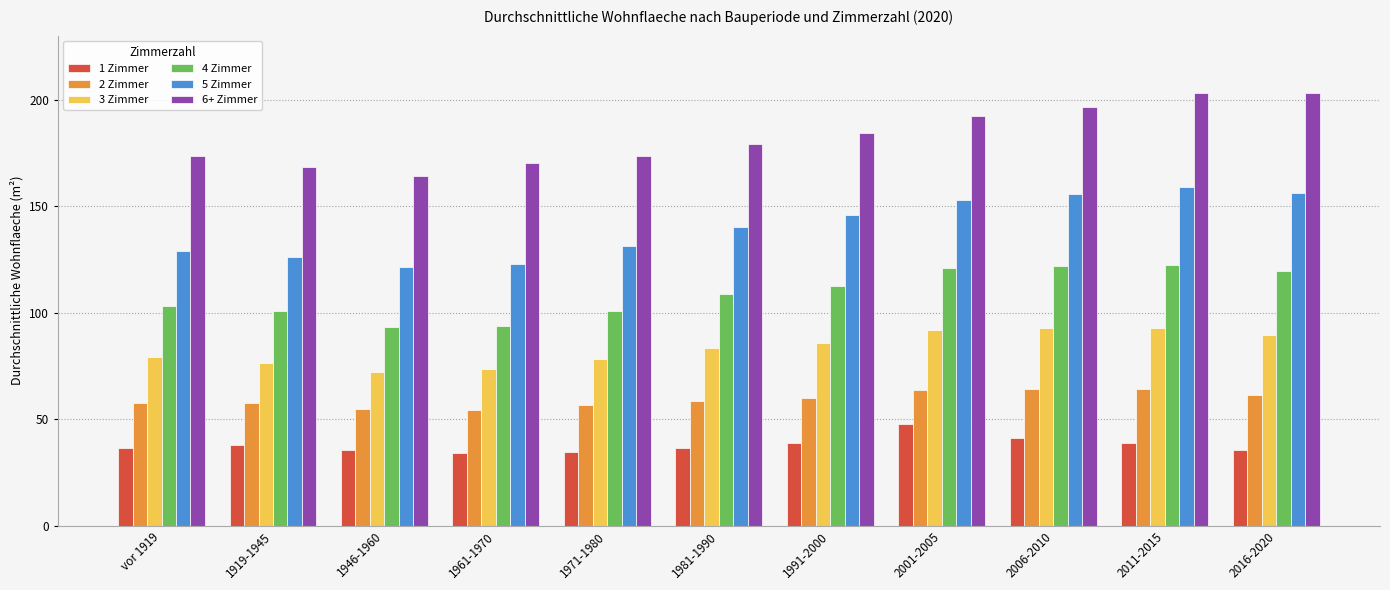

How many data points does each series have?

11